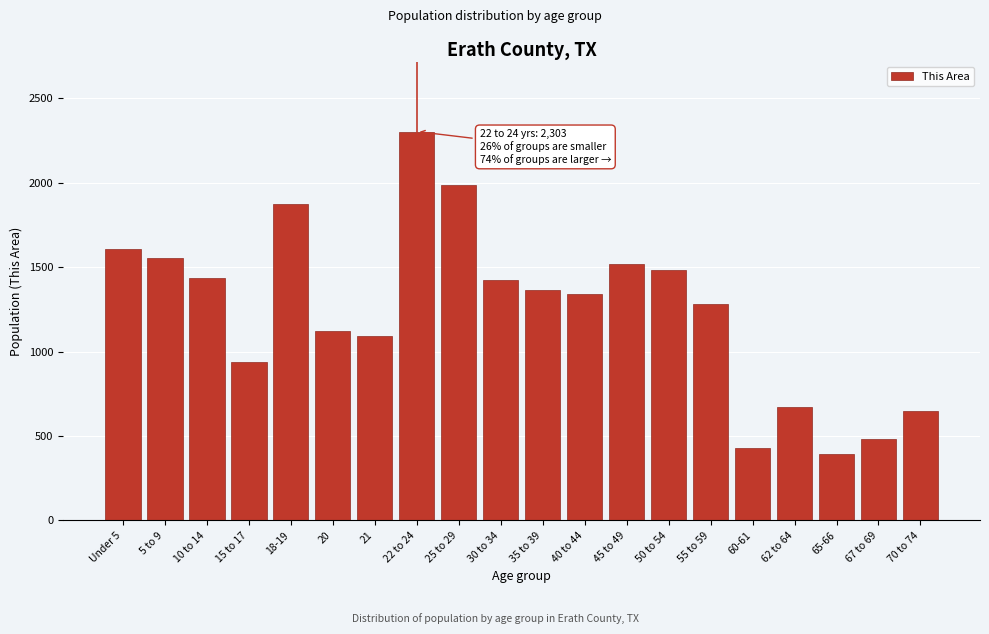

Approximately how many times larger is the value at 25 to 29 compared to 70 to 74?

3.1